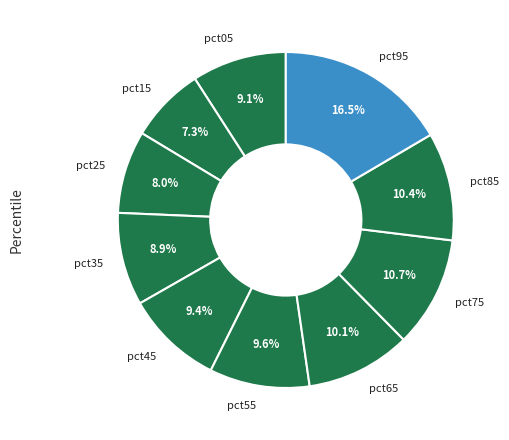

Is it true that pct45 is 2% of the pie?

False